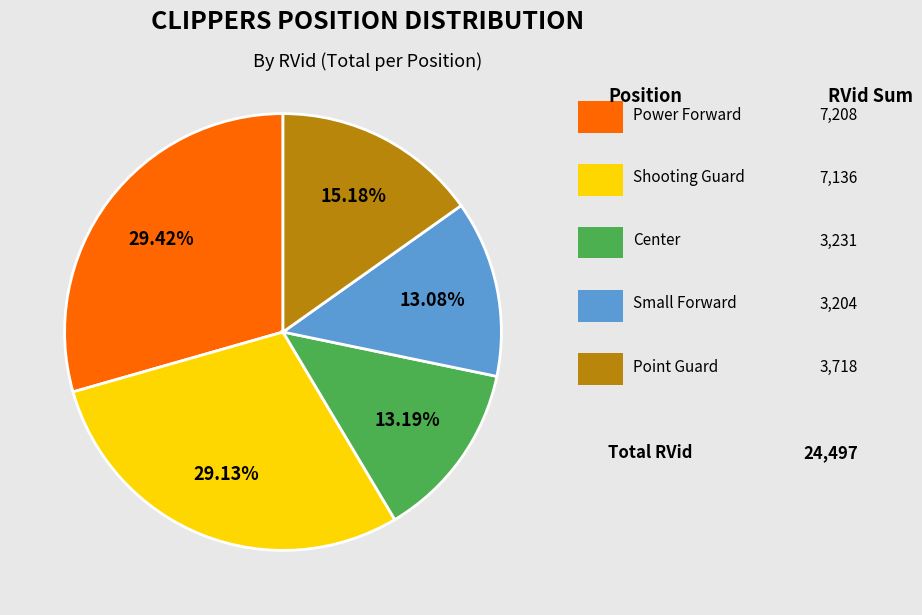

Does any single category account for the majority?

No